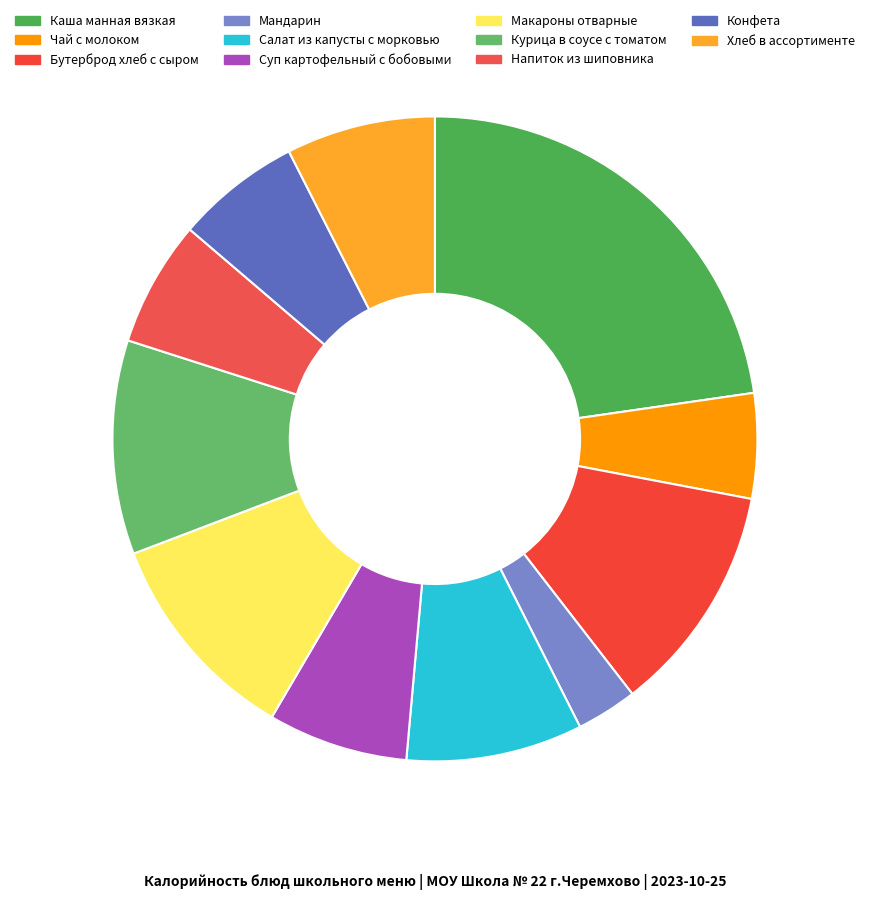

Is it true that Хлеб в ассортименте is 18% of the pie?

False